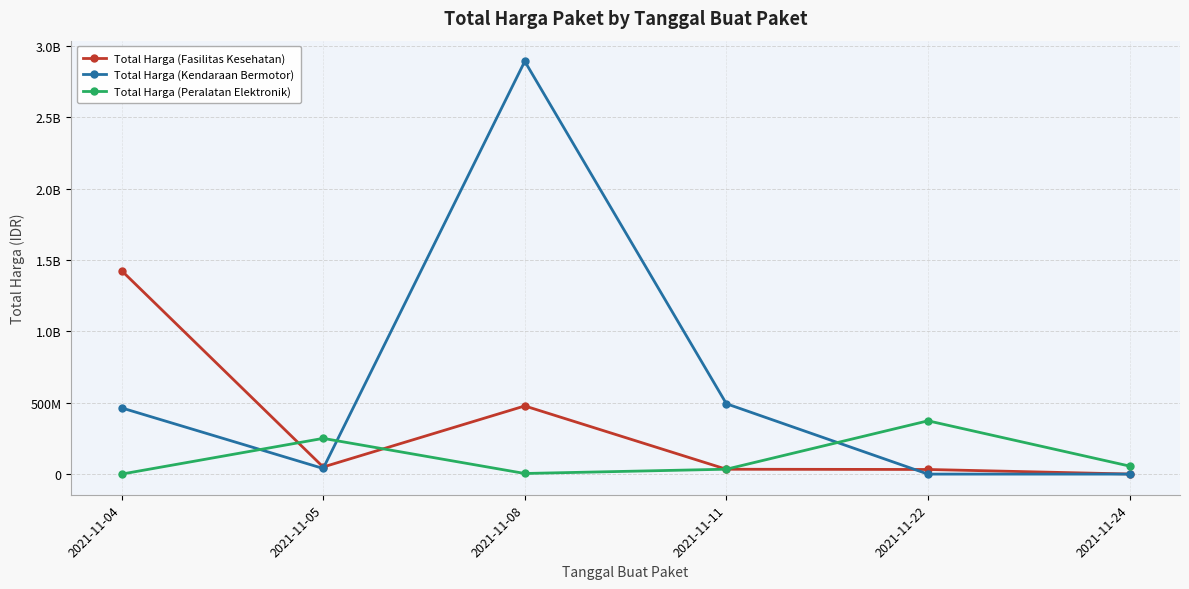

What are all the series names shown in the legend?

Total Harga (Fasilitas Kesehatan), Total Harga (Kendaraan Bermotor), Total Harga (Peralatan Elektronik)